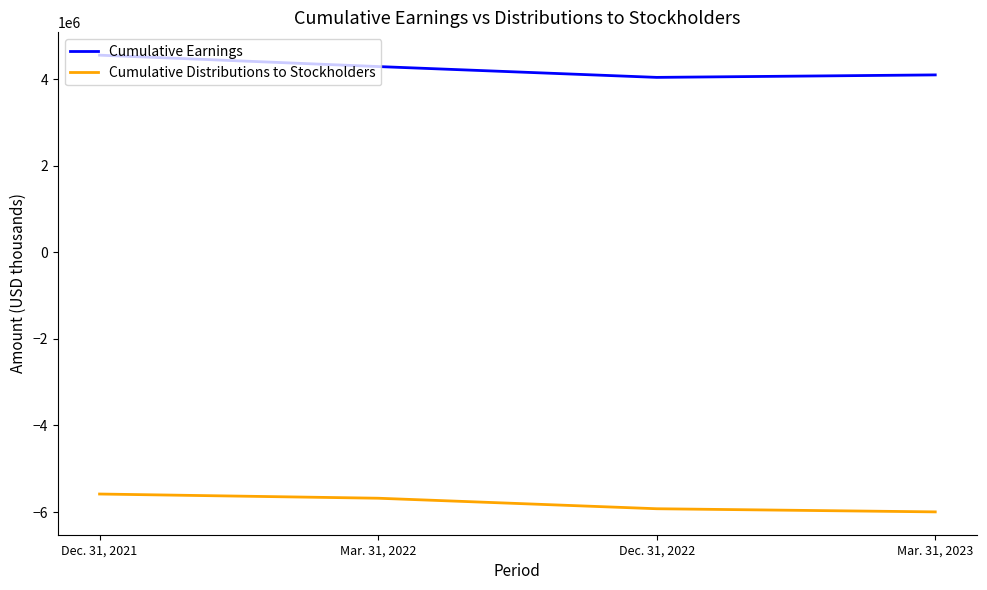

Is the value of Cumulative Distributions to Stockholders at Dec. 31, 2021 greater than the value of Cumulative Earnings at Dec. 31, 2021?

No